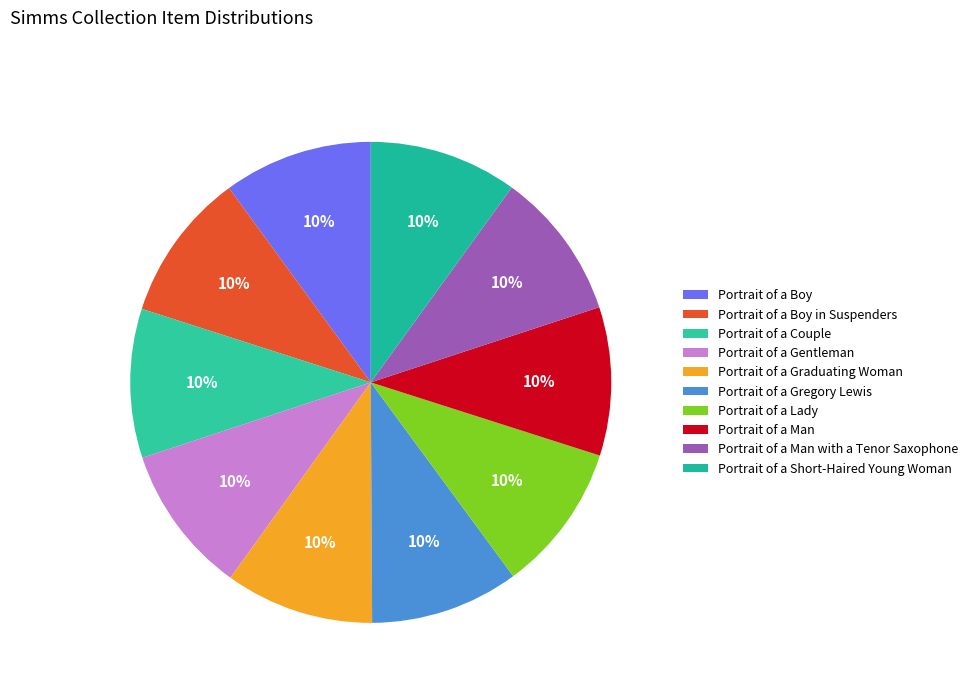

How many slices are in this pie chart?

10